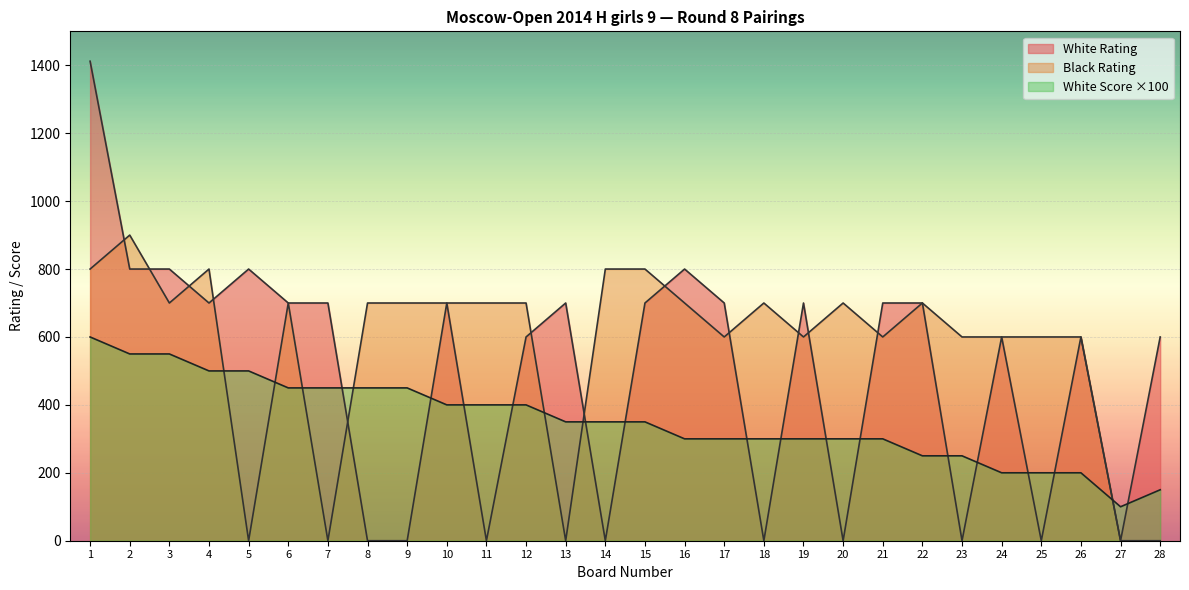

Count the number of categories in the chart.

28